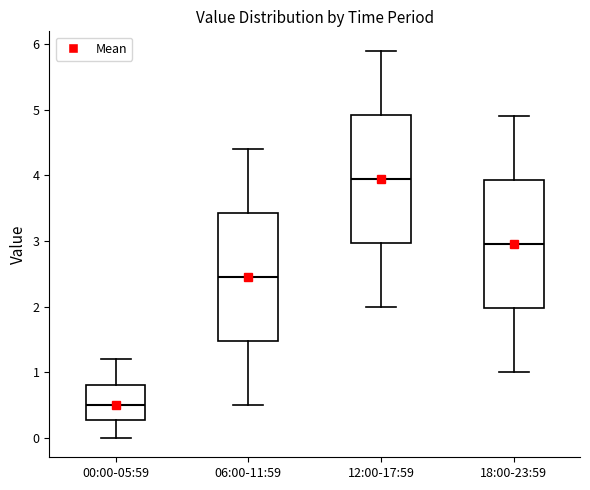

Where is the lower edge of the box for 18:00-23:59 on the y-axis? The values are not printed on the chart, so give them approximately, as read against the axis.

2.0